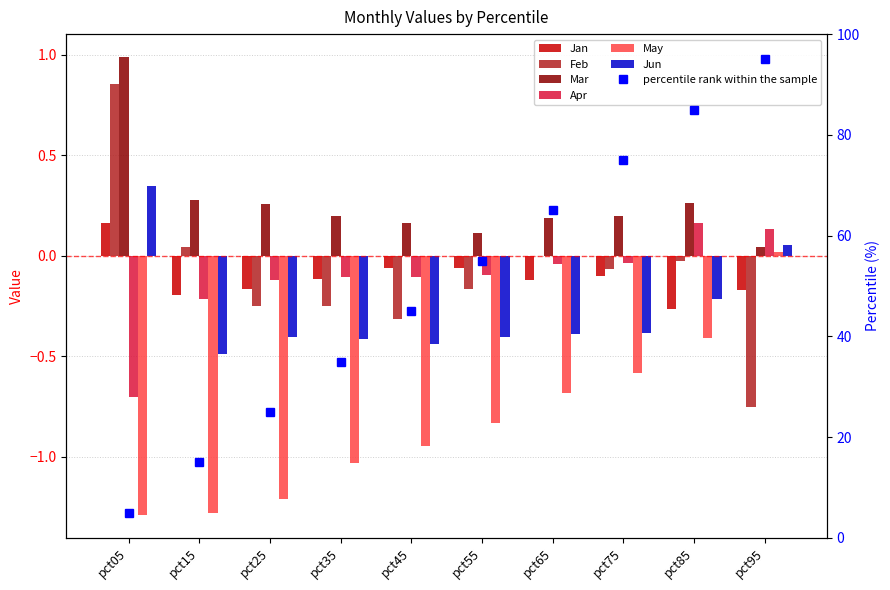

At which category is the sum across all series the highest?

pct05